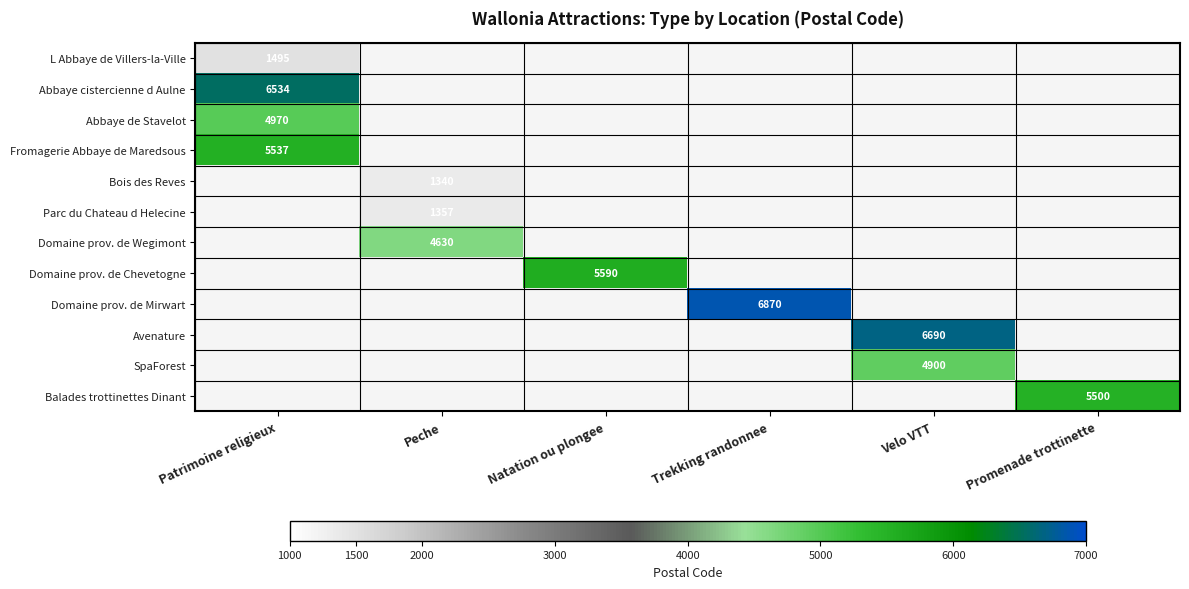

Between Trekking randonnee and Velo VTT, which is larger?

Velo VTT